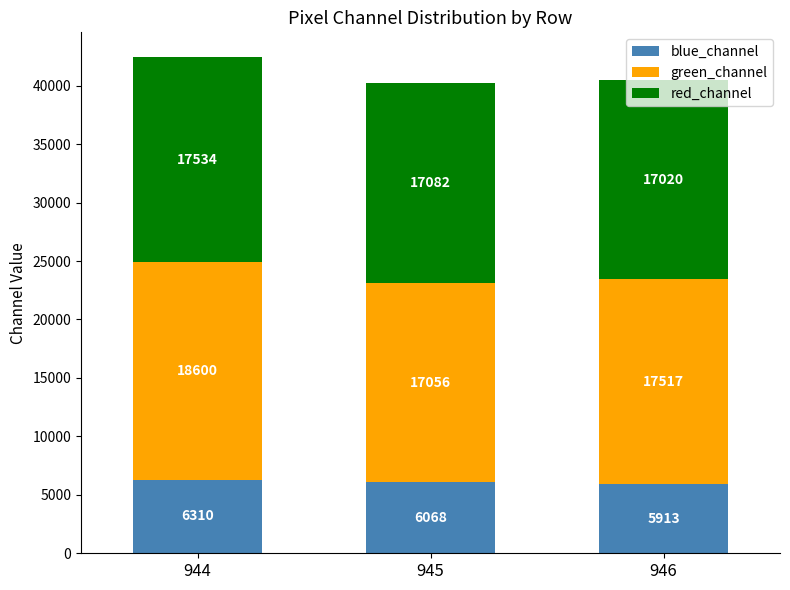

What is the sum of the blue_channel values at 946 and 945?

11981